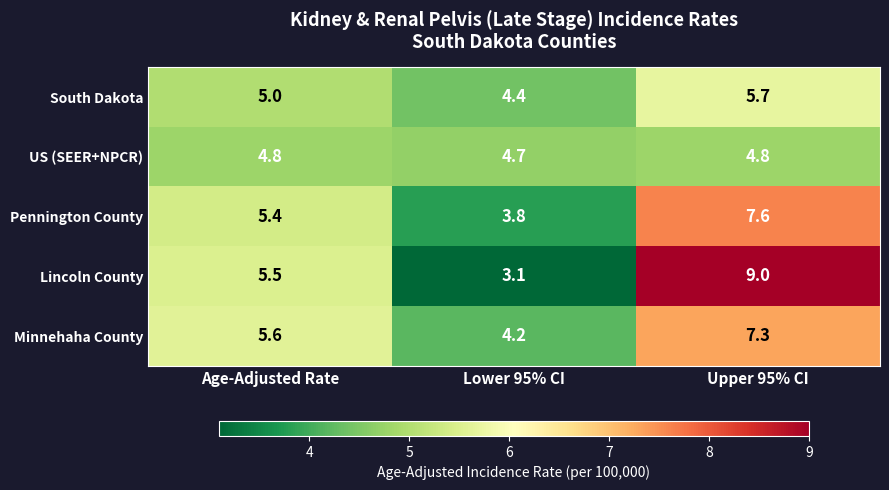

At which category does the chart reach its peak across all series?

Upper 95% CI